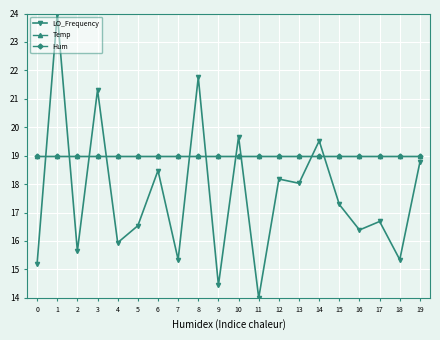

Is this an area chart (filled region under the line)?

No